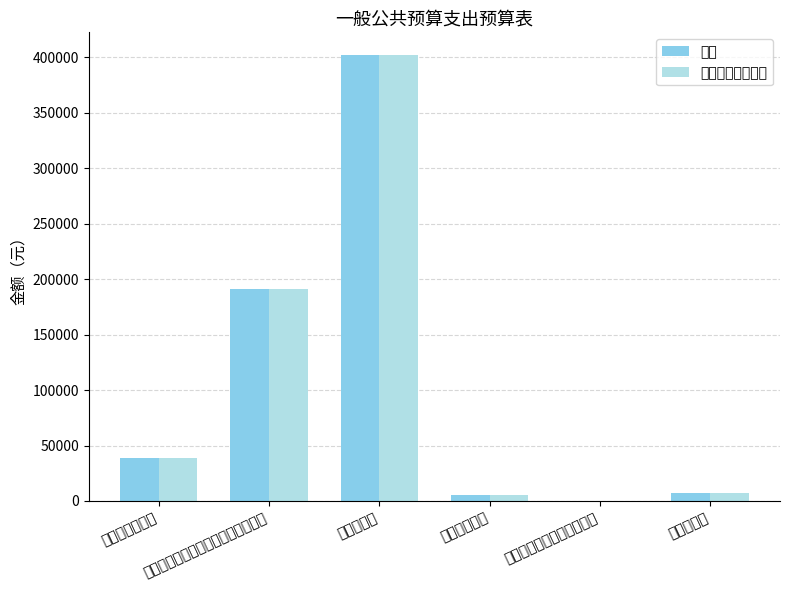

What is the lowest value of the 当年财政拨款安排 series?

245.0